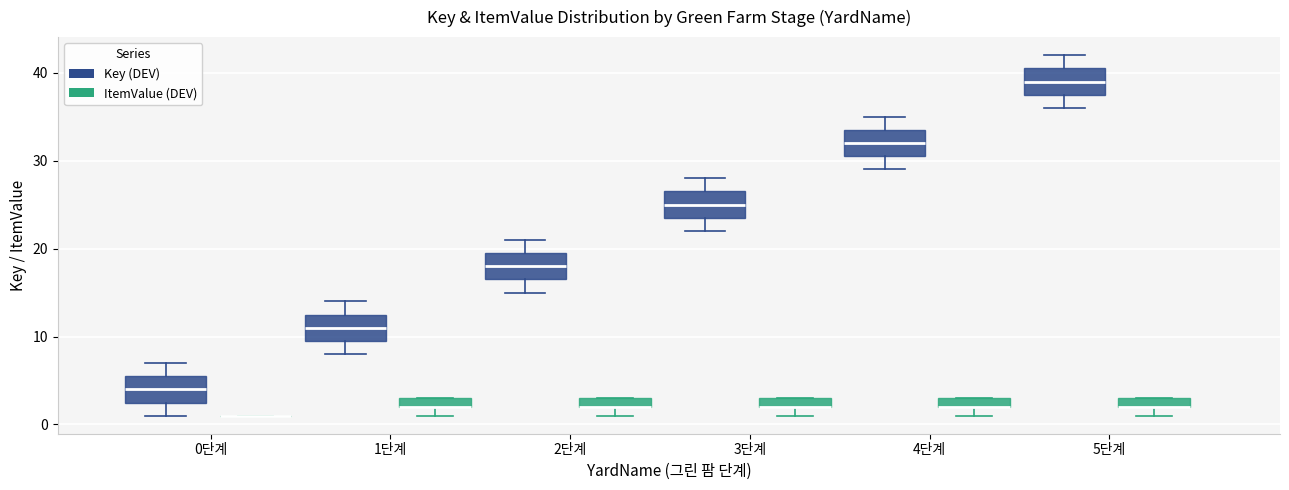

Where is the upper edge of the box for 4단계 (ItemValue (DEV)) on the y-axis? The values are not printed on the chart, so give them approximately, as read against the axis.

3